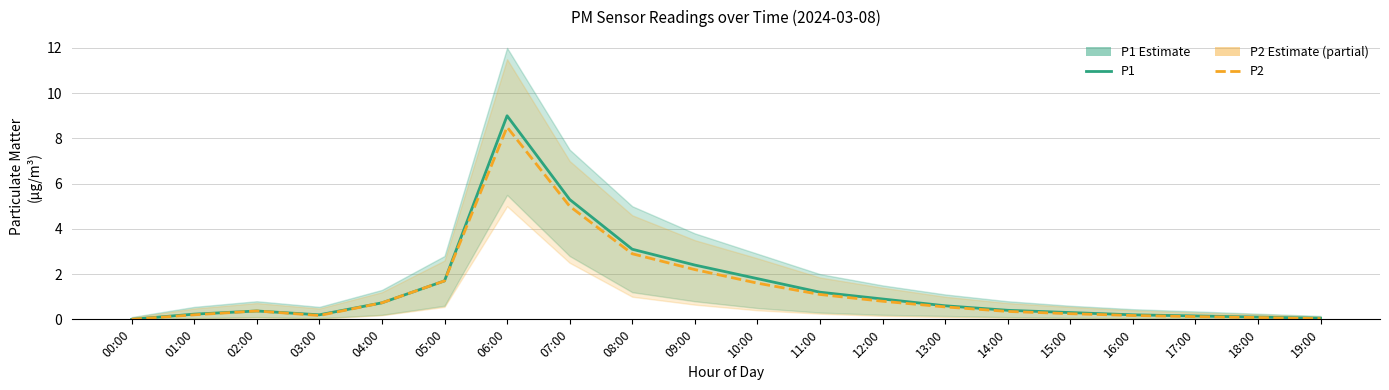

What position from the left is 00:00?

1